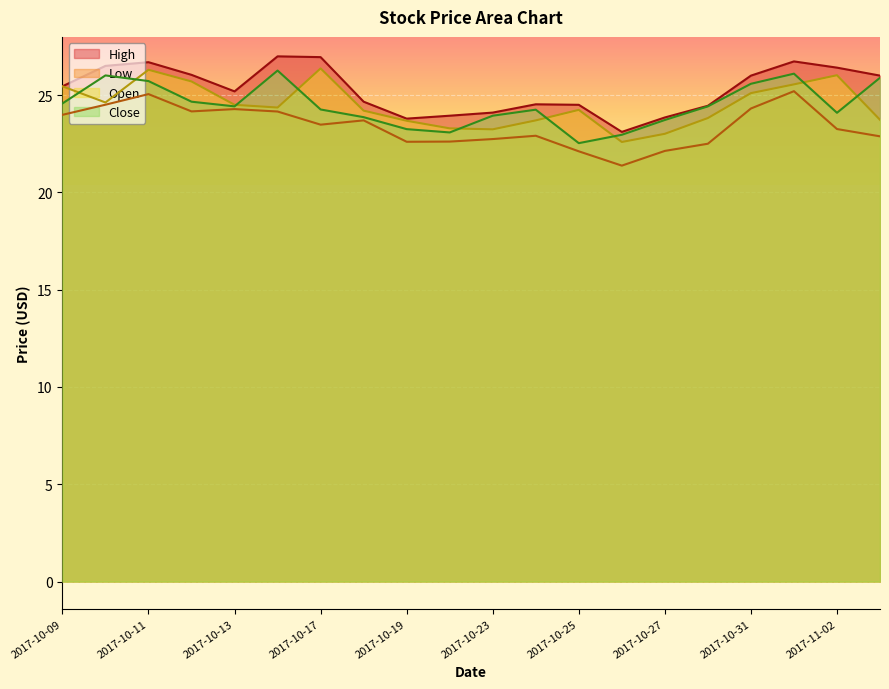

Does the chart display data point markers on the line(s)?

No